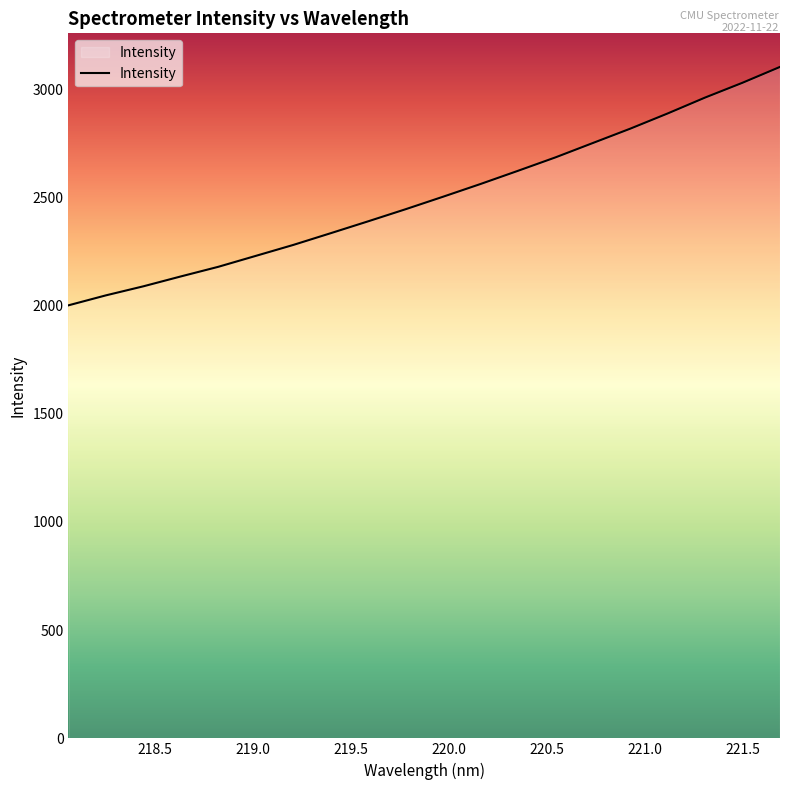

What is the difference between the maximum and minimum values?

1101.7